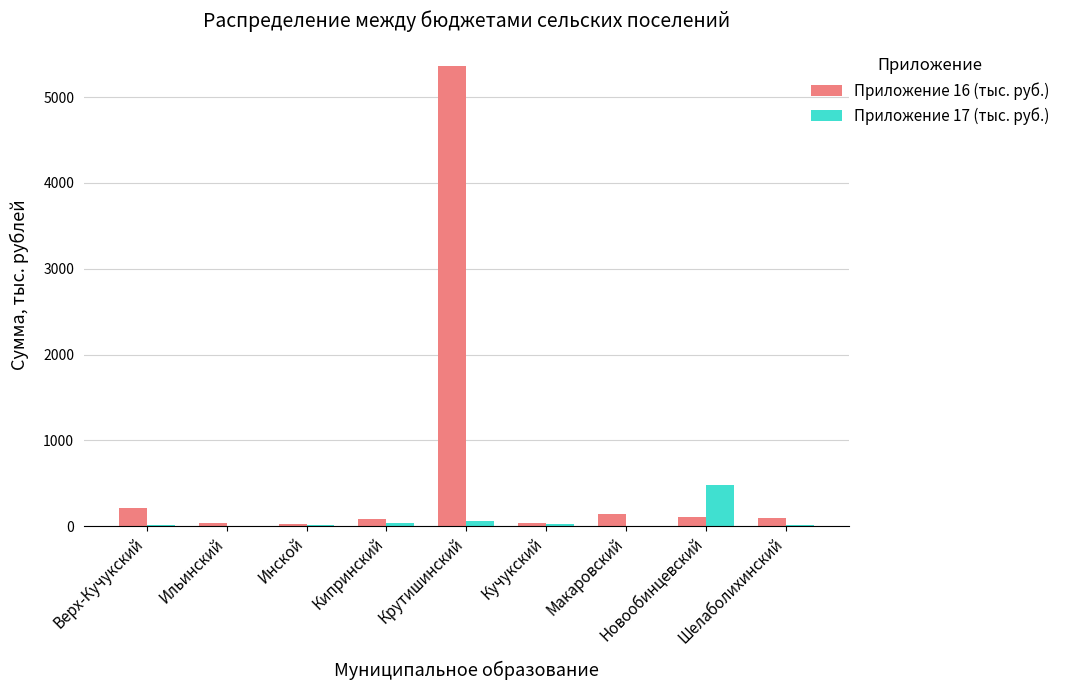

Which series has the largest total across all categories?

Приложение 16 (тыс. руб.)